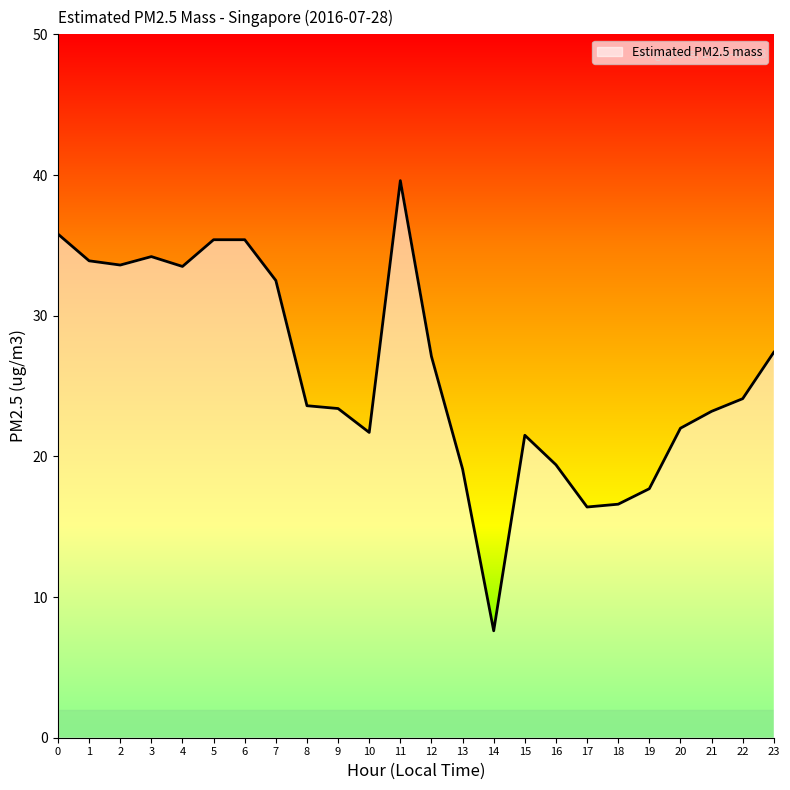

What is the greatest value displayed?

39.6